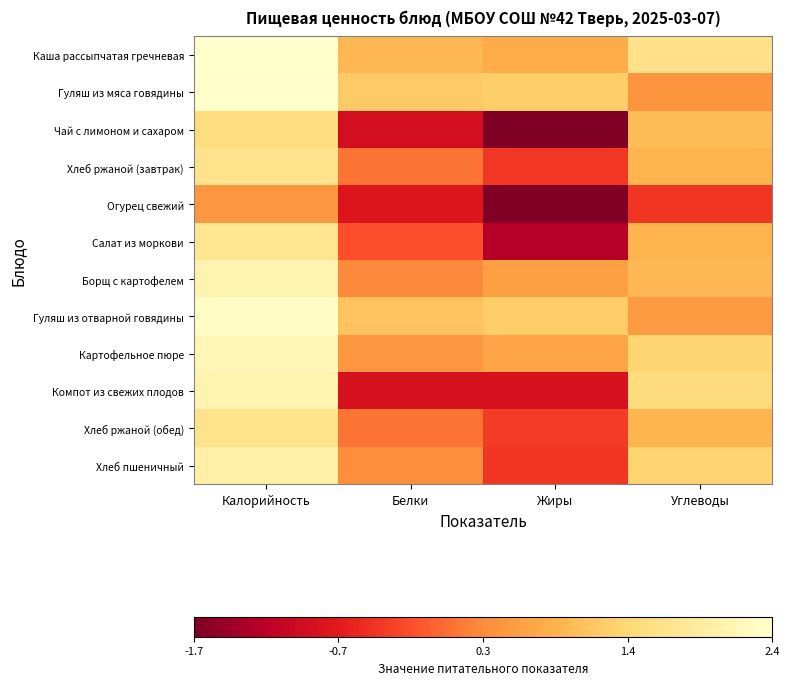

Rank the series by their maximum value, from lowest to highest.

Огурец свежий, Чай с лимоном и сахаром, Хлеб ржаной (завтрак), Хлеб ржаной (обед), Салат из моркови, Хлеб пшеничный, Компот из свежих плодов, Борщ с картофелем, Картофельное пюре, Гуляш из отварной говядины, Гуляш из мяса говядины, Каша рассыпчатая гречневая